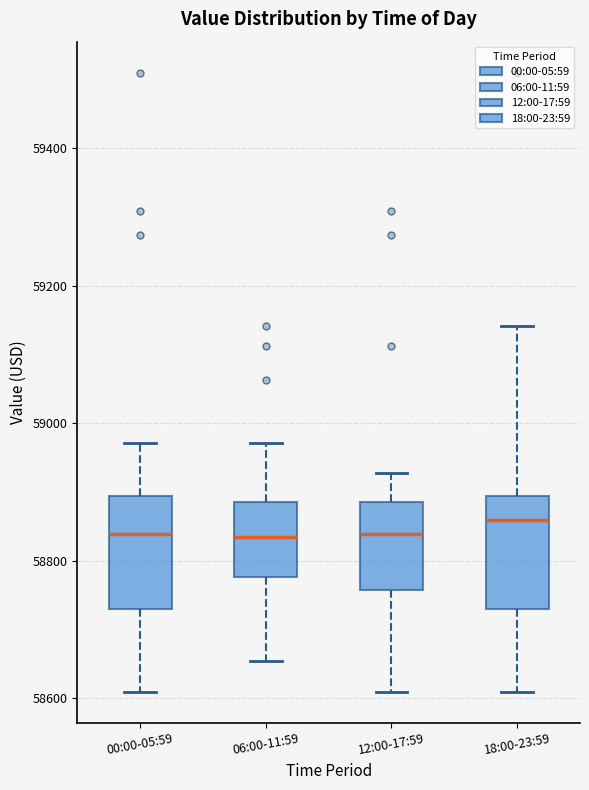

Reading left to right, read every box against the y-axis: the position of its median line, the range the box covers, and the ends of its whiskers. The values are not printed on the chart, so give them approximately, as read against the axis.

00:00-05:59: median 58840, box 58720 to 58900, whiskers 58600 to 58980
06:00-11:59: median 58840, box 58780 to 58880, whiskers 58660 to 58980
12:00-17:59: median 58840, box 58760 to 58880, whiskers 58600 to 58920
18:00-23:59: median 58860, box 58720 to 58900, whiskers 58600 to 59140